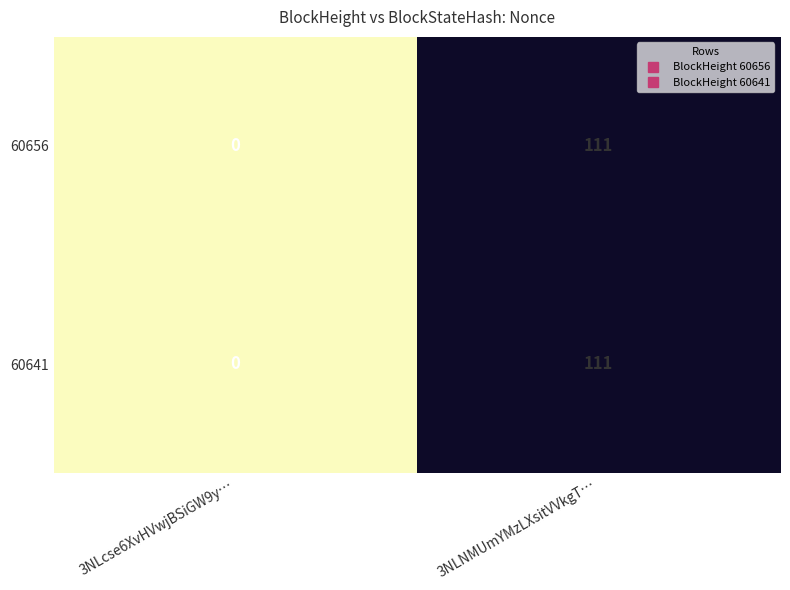

What is the average value of the 60641 series?

56